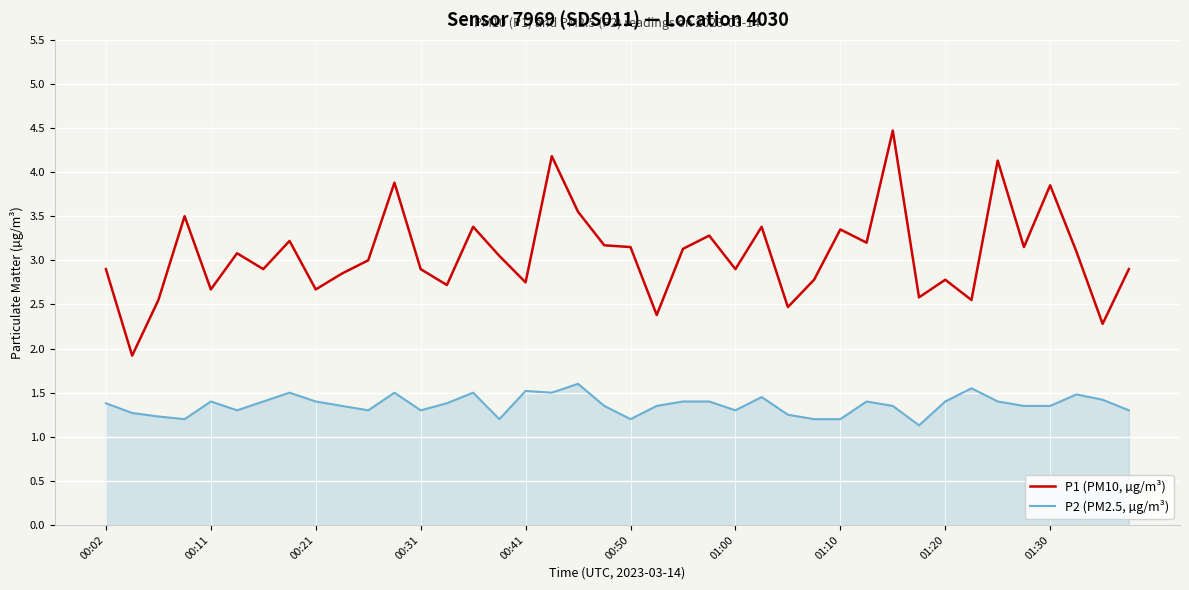

List the series in order of their overall mean, lowest first.

P2 (PM2.5, µg/m³), P1 (PM10, µg/m³)